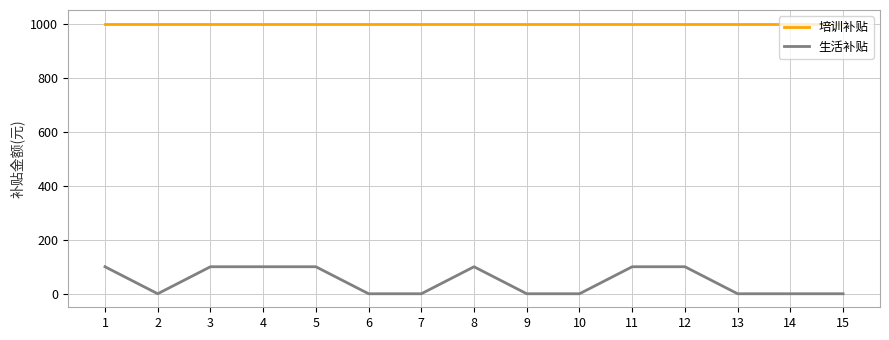

Rank the series by their average value, from highest to lowest.

培训补贴, 生活补贴